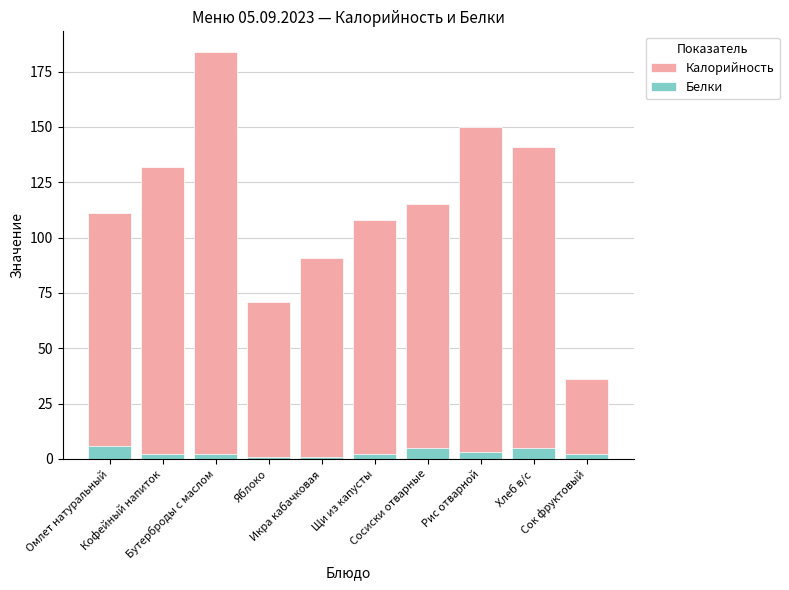

At which category is the sum across all series the highest?

Бутерброды с маслом